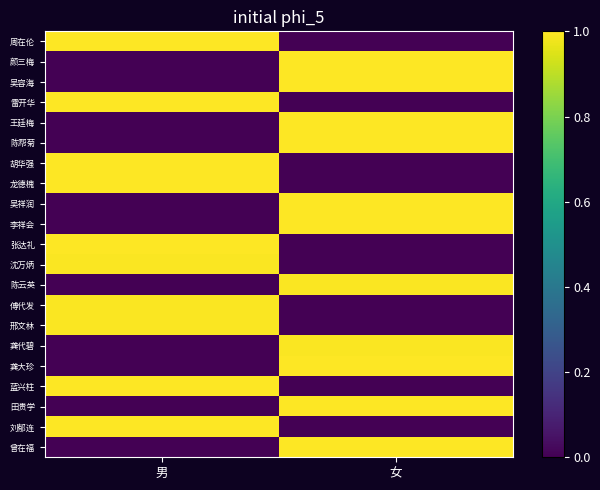

Which series has the largest range (max minus min)?

蓝兴柱